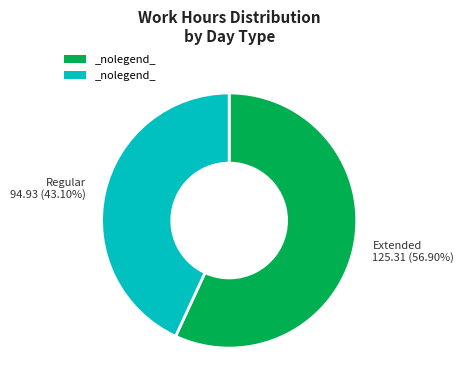

Count the number of slices in the pie.

2